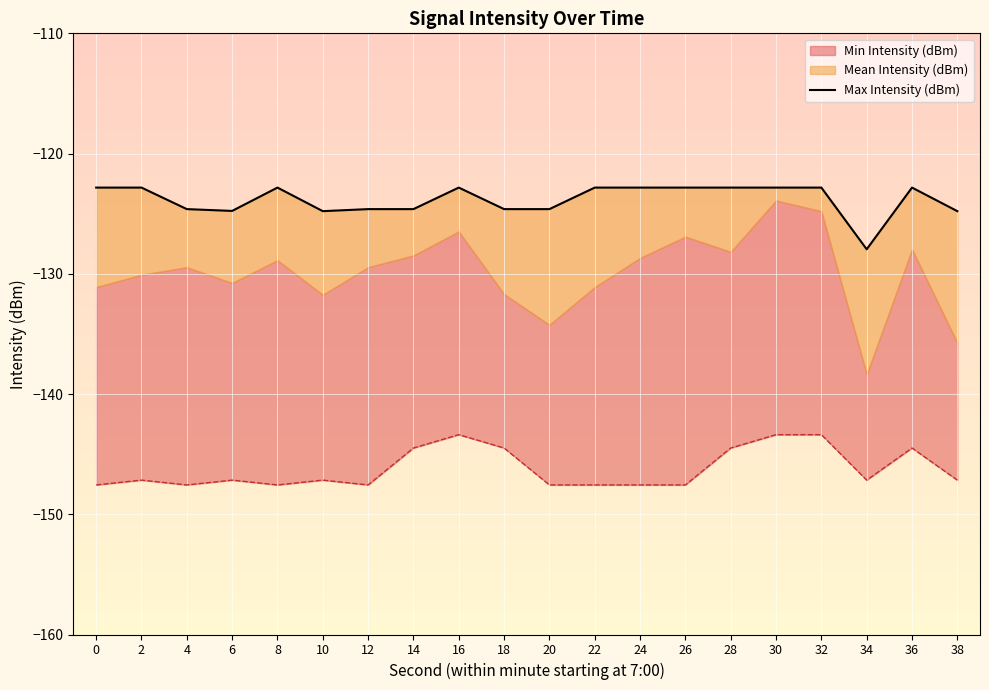

What is the difference between the values at 14 and 28?

1.8